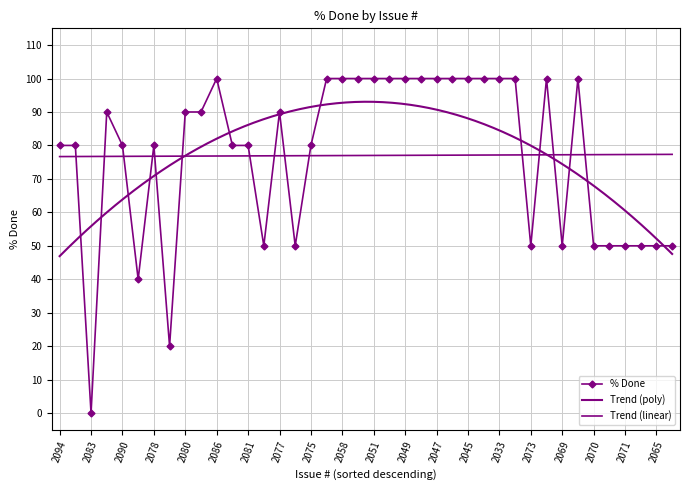

The chart shows a value of 74 at 2079. True or false?

False